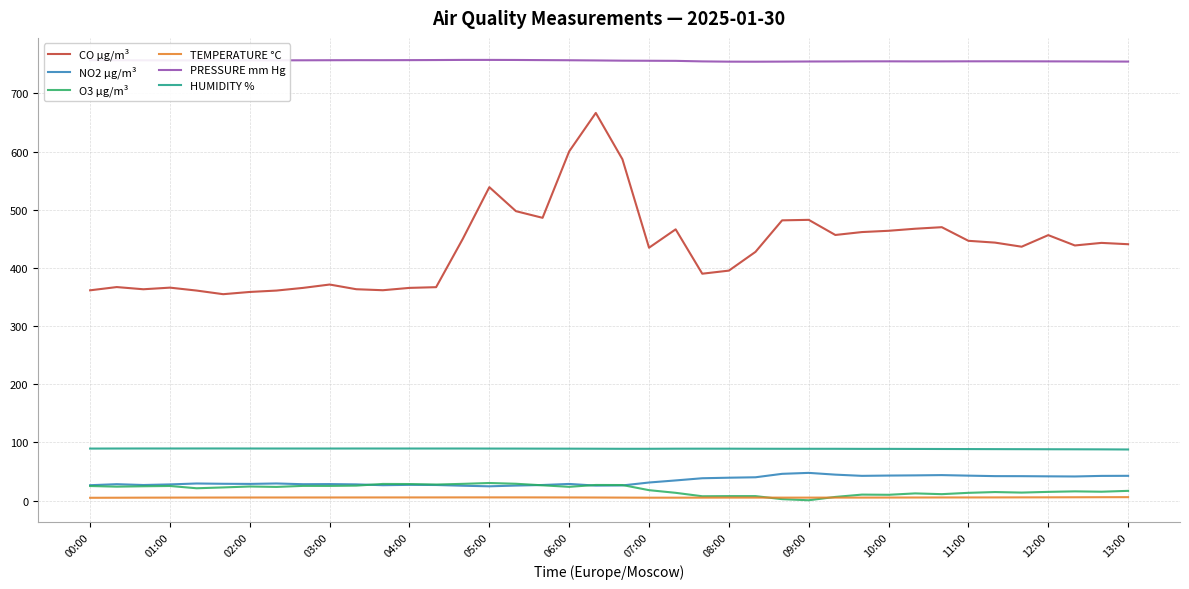

True or false: TEMPERATURE °C and CO µg/m³ intersect in this chart.

False